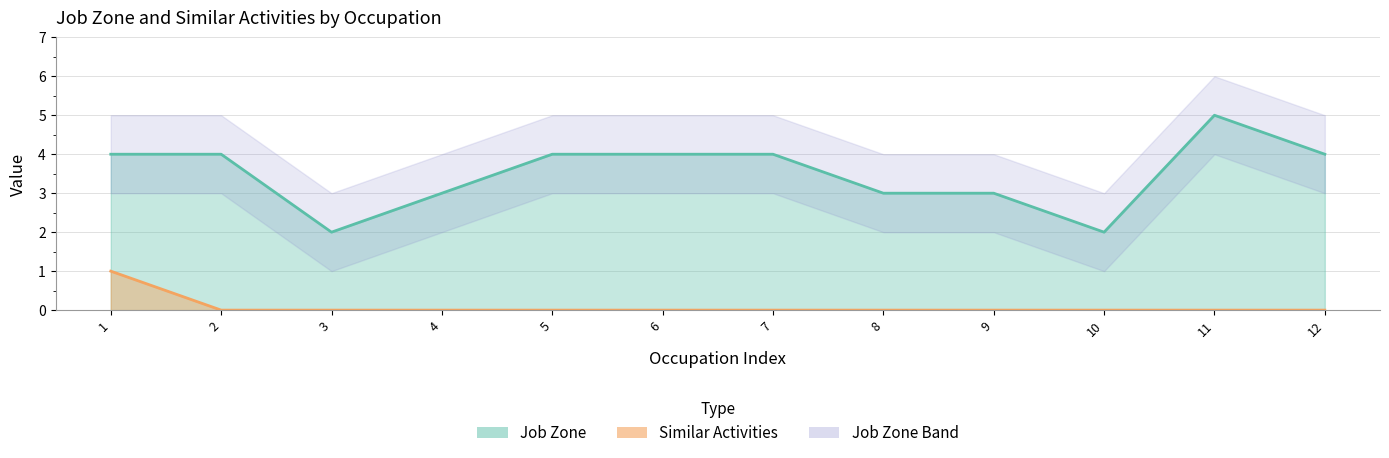

Which series has the largest range (max minus min)?

Job Zone